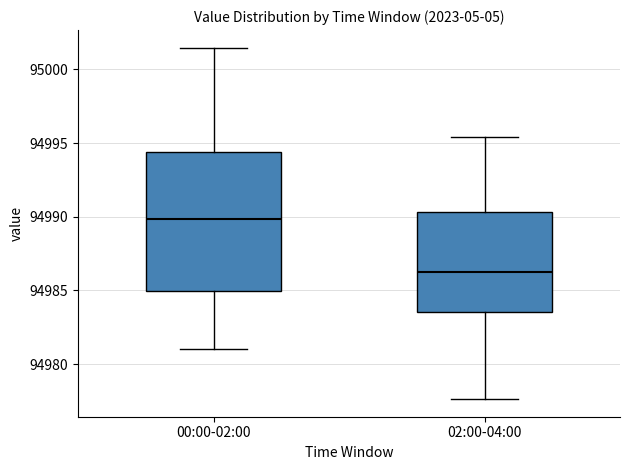

Comparing the boxes themselves (not the whiskers), which one is the tallest?

00:00-02:00